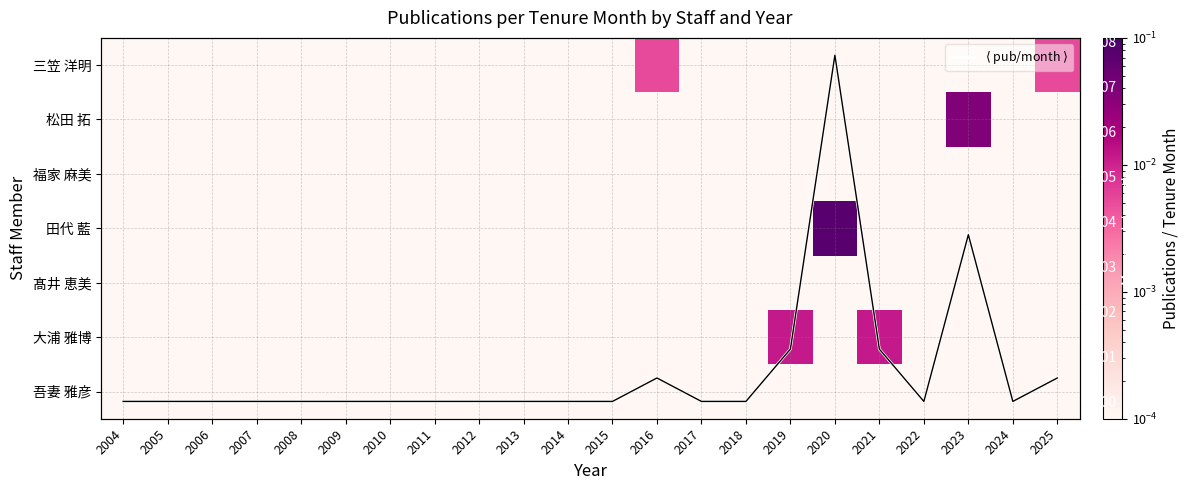

Where is $\langle$ pub/month $\rangle$ nearest to the value 0?

2004